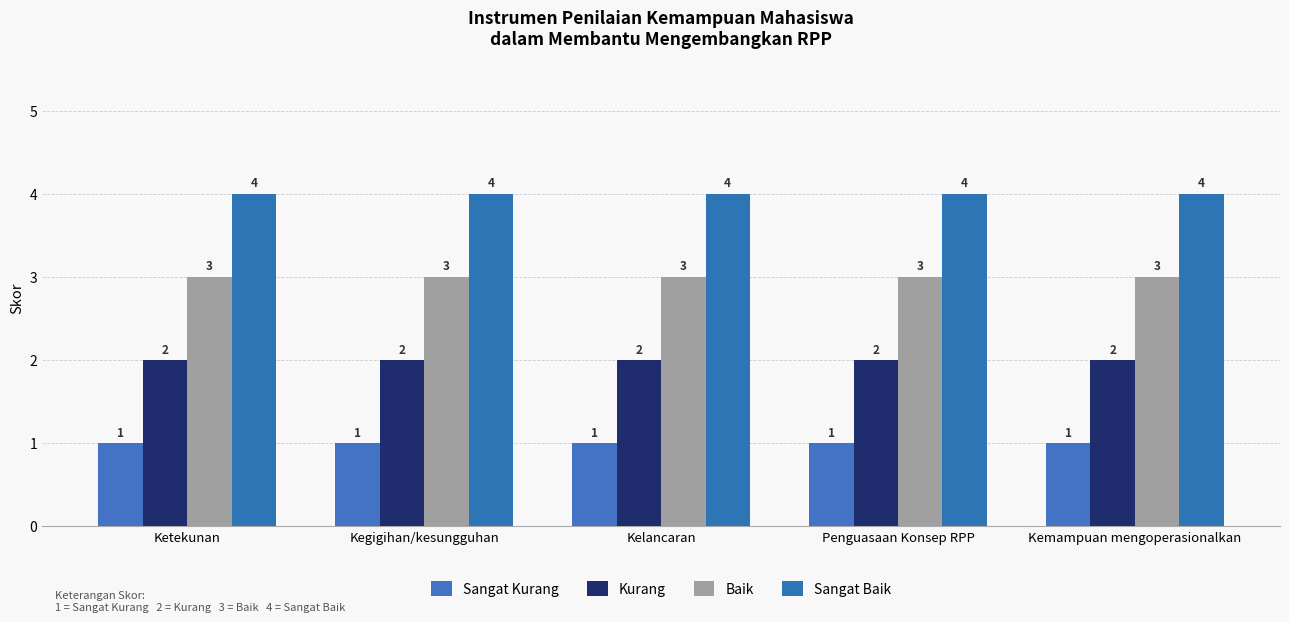

Reading left to right, extract all data points from this chart.

Sangat Kurang: 1	1	1	1	1
Kurang: 2	2	2	2	2
Baik: 3	3	3	3	3
Sangat Baik: 4	4	4	4	4